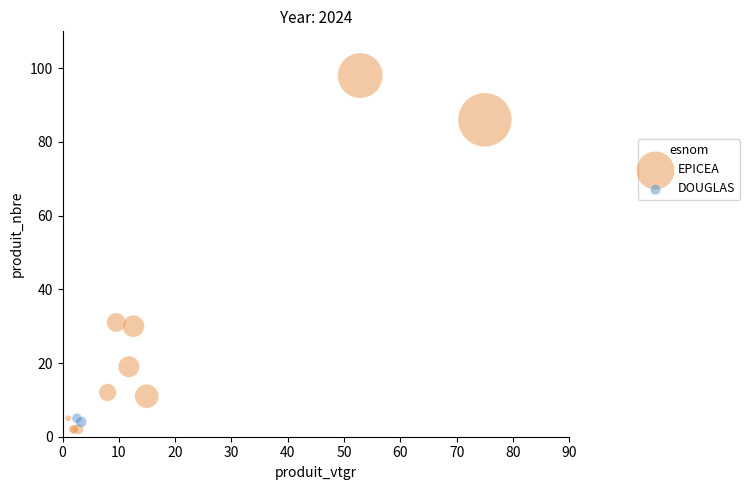

What are all the series names shown in the legend?

EPICEA, DOUGLAS